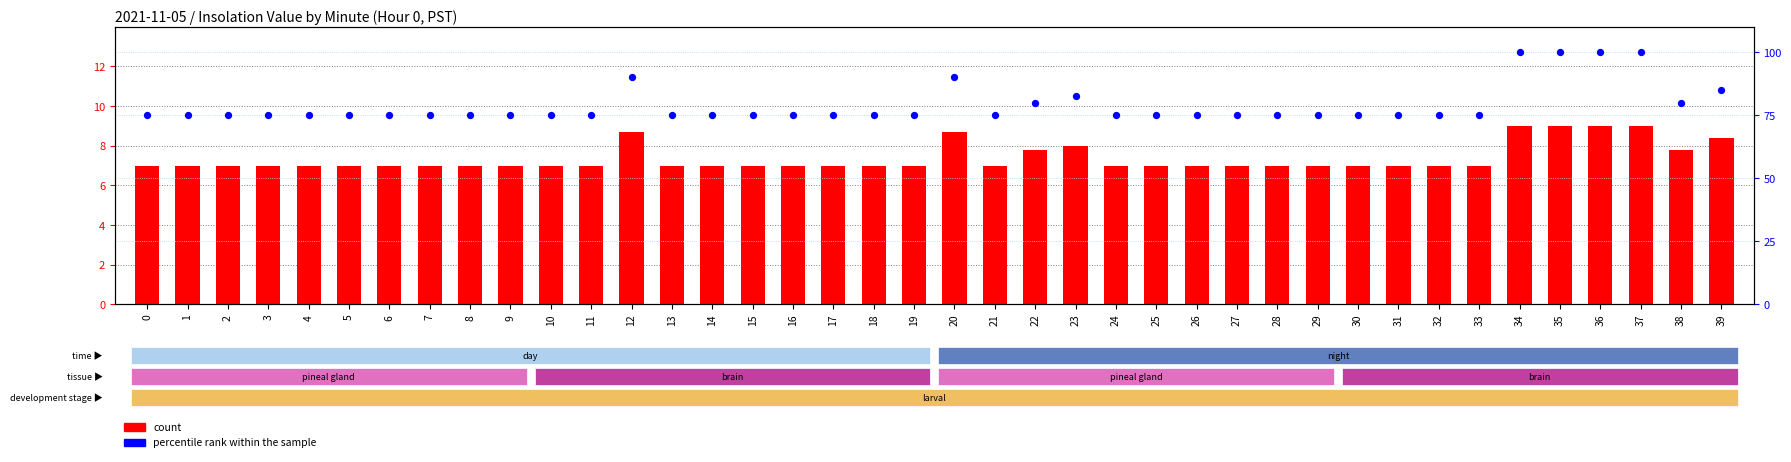

What is the total value across all series at 0?

82.0